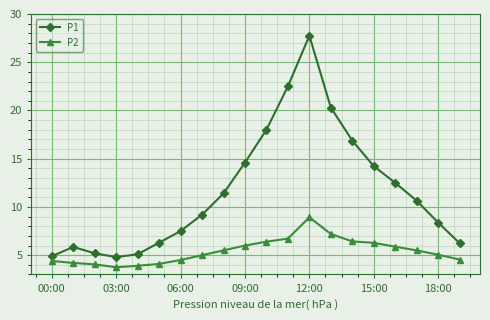

How many lines are shown in the chart?

2